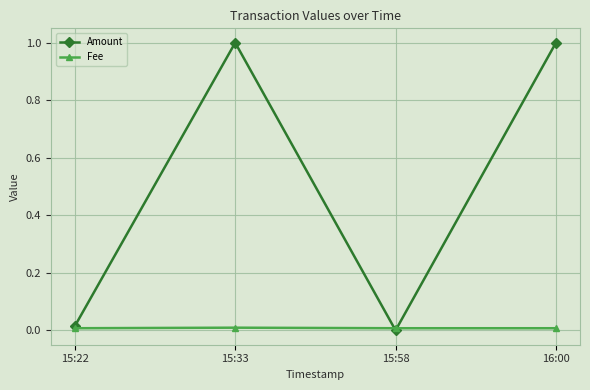

Which series has the widest spread of values?

Amount